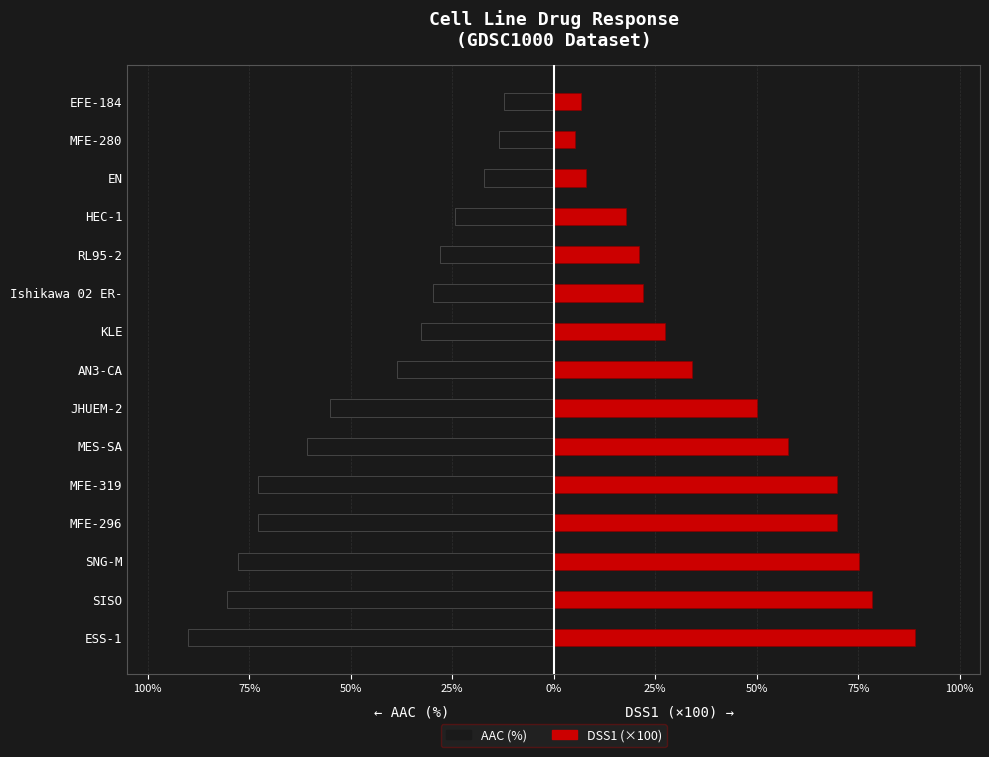

How many series are shown in this chart?

2